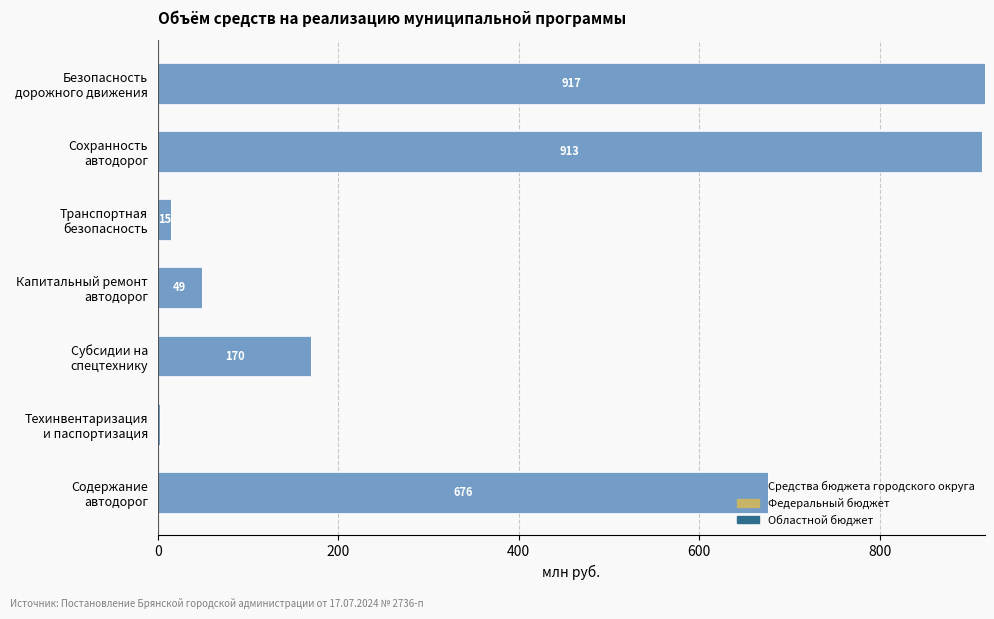

What is the value of the 7th bar from the top?

676.2